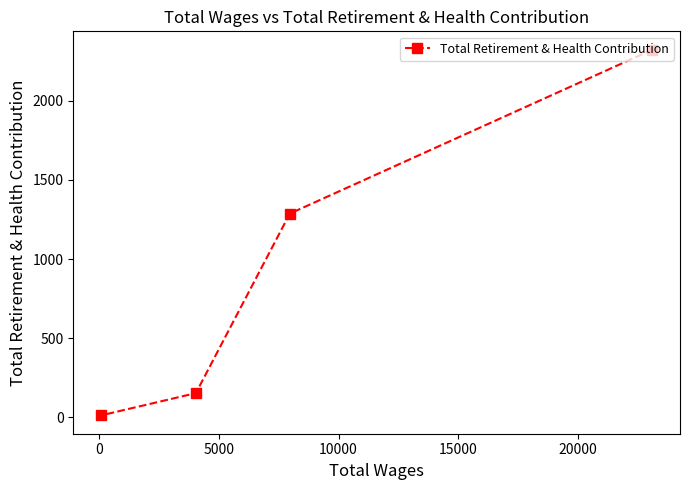

Reading left to right, what are all the values shown in this chart?

11	152	1287	2324